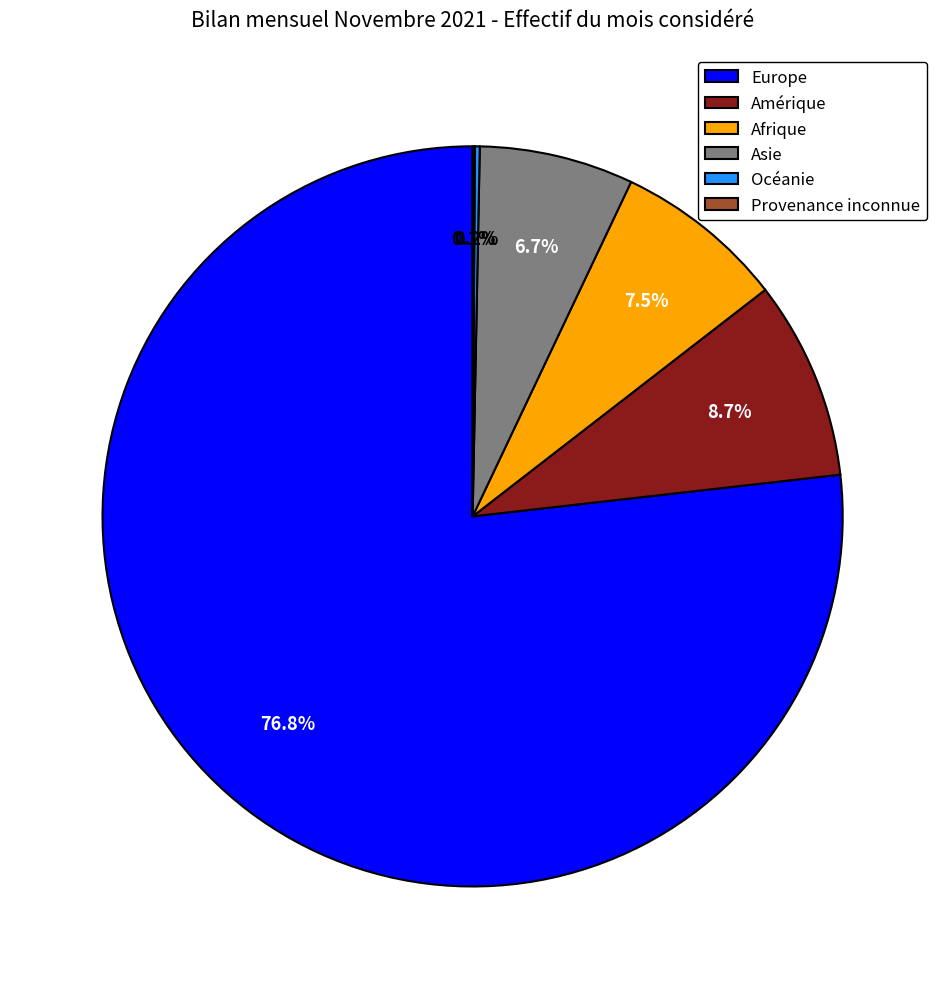

Which category accounts for the majority?

Europe